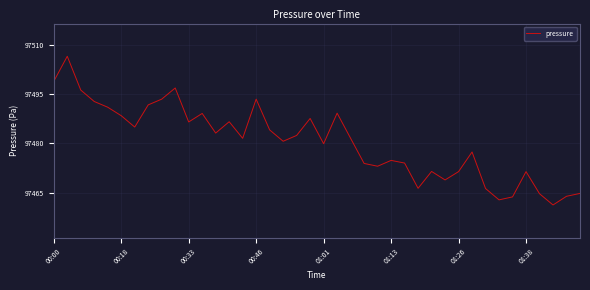

What is the greatest value displayed?

97506.6